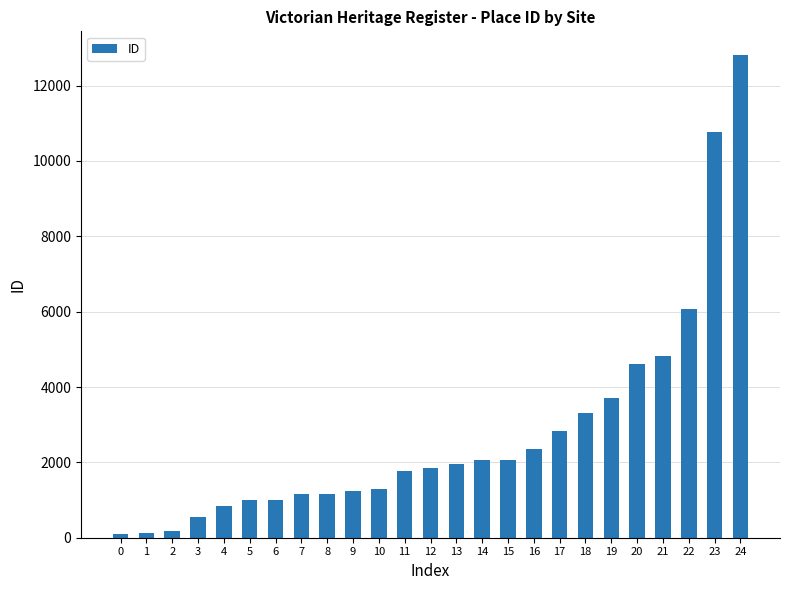

What is the sum of all values?

69638